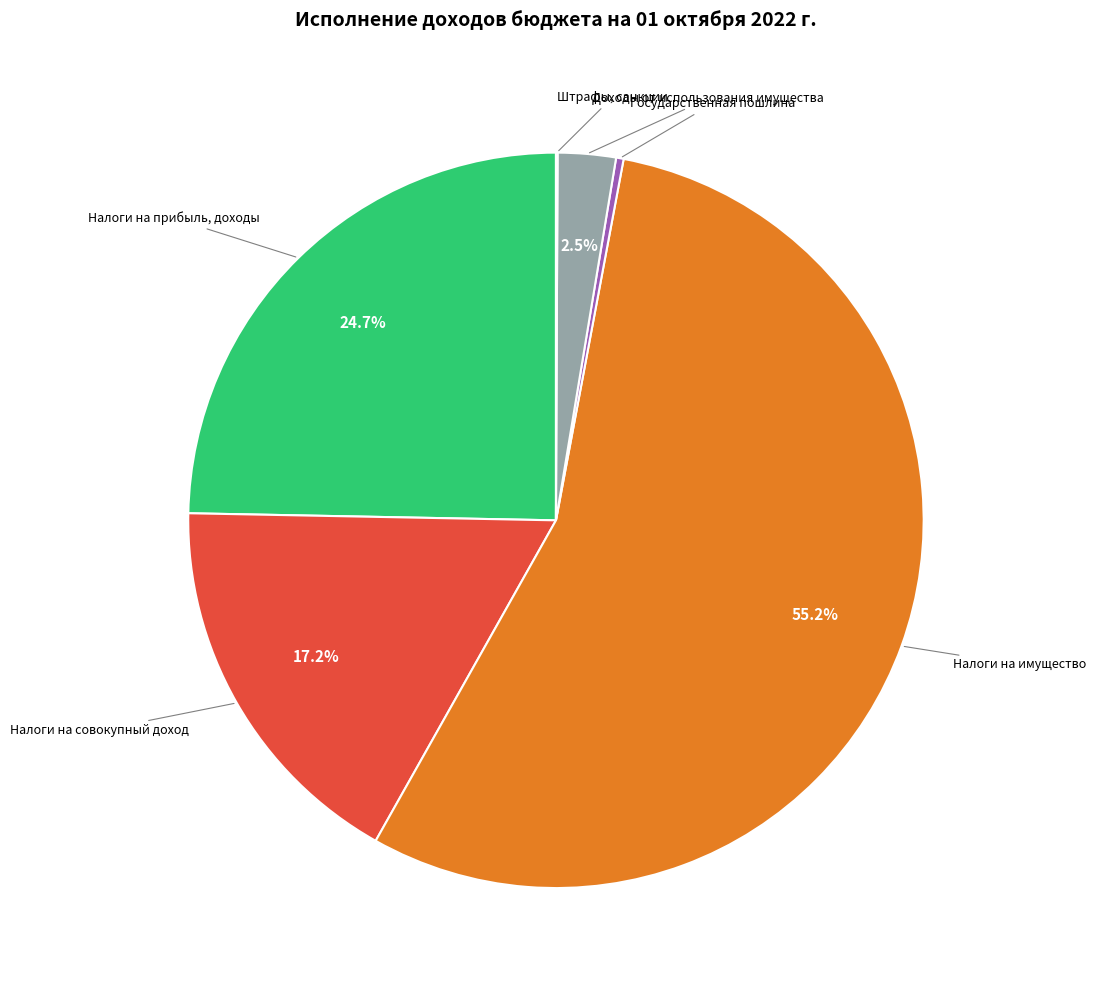

Is there any slice that represents more than half of the pie?

Yes